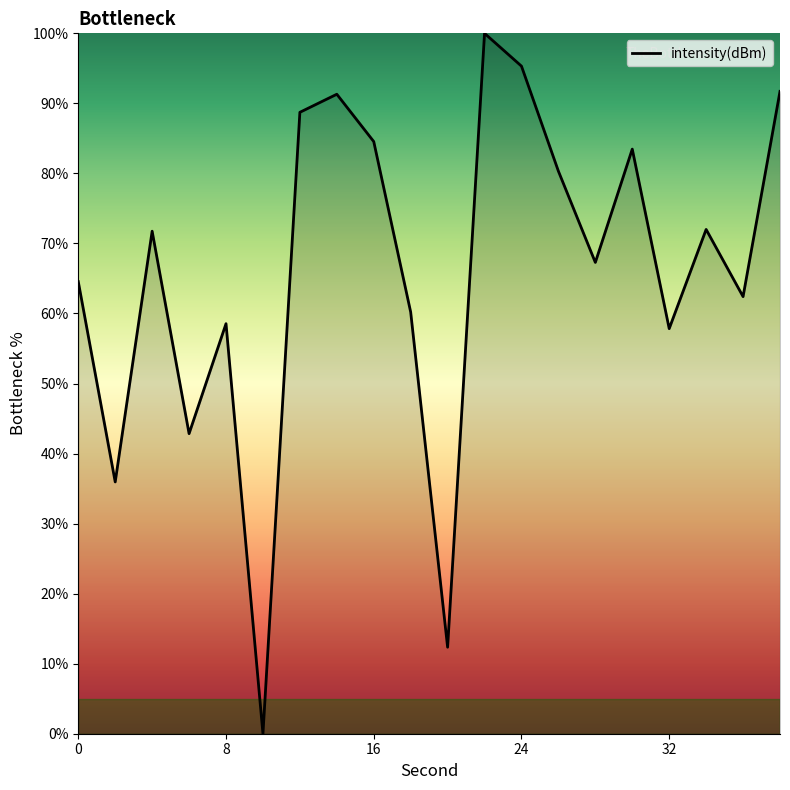

What is the maximum value shown in the chart?

100.0